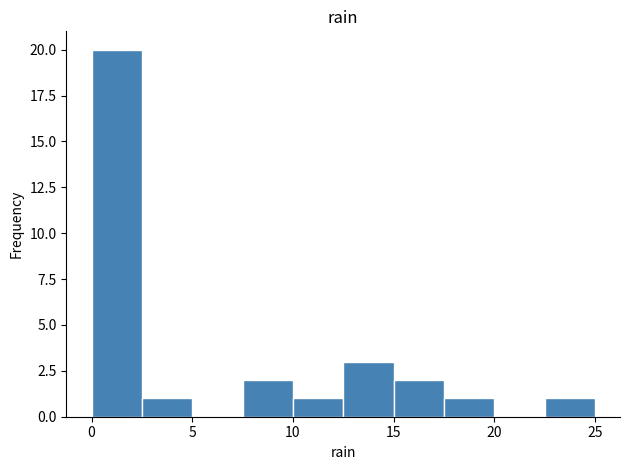

Reading left to right, transcribe this chart: for each bar, give the range it covers on the x-axis and its height. The values are not printed on the chart, so give them approximately, as read against the axis.

0.0 to 2.5: 20
2.5 to 5.0: 1
5.0 to 7.5: 0
7.5 to 10.0: 2
10.0 to 12.5: 1
12.5 to 15.0: 3
15.0 to 17.5: 2
17.5 to 20.0: 1
20.0 to 22.5: 0
22.5 to 25.0: 1